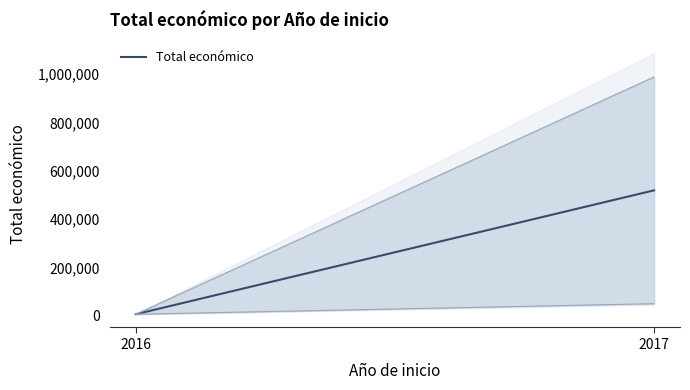

What is the value of the 2nd point from the left?

518589.5